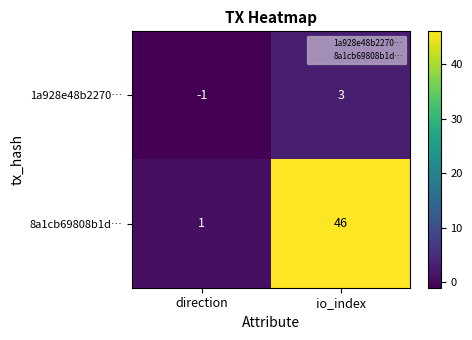

The 1a928e48b2270… series shows -2 at direction. True or false?

False